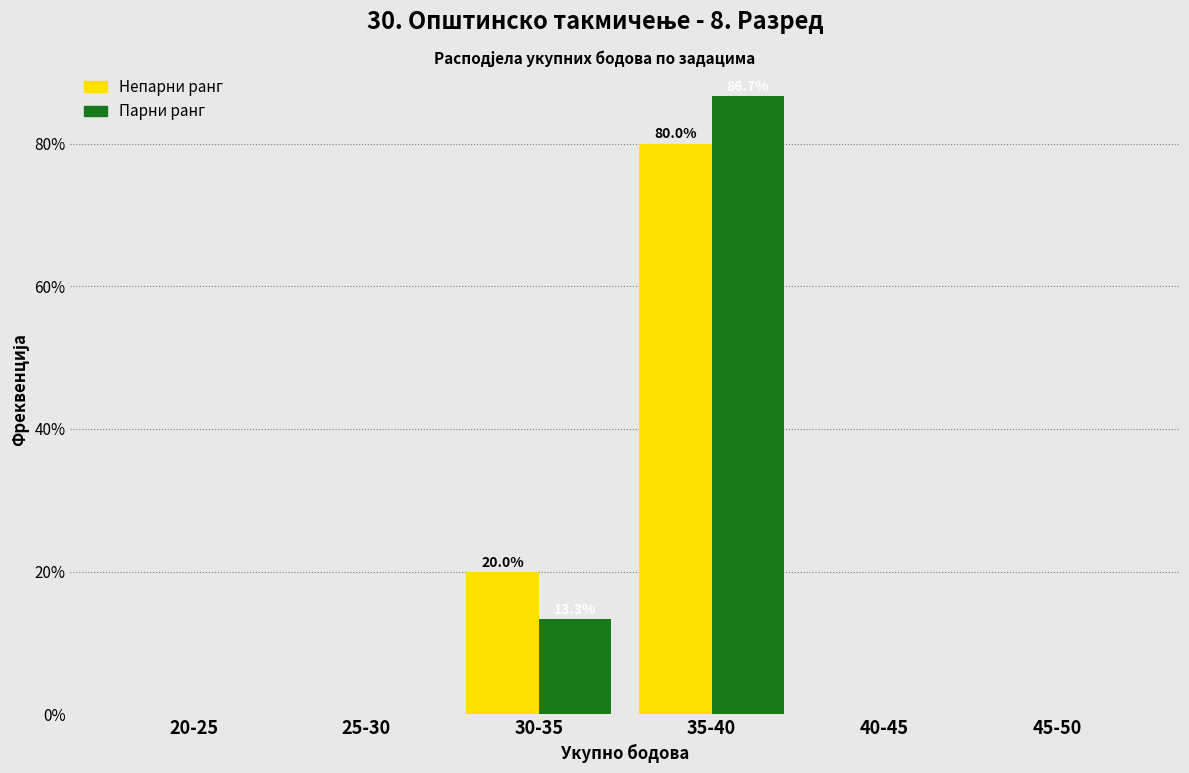

At which category is the sum across all series the highest?

35-40